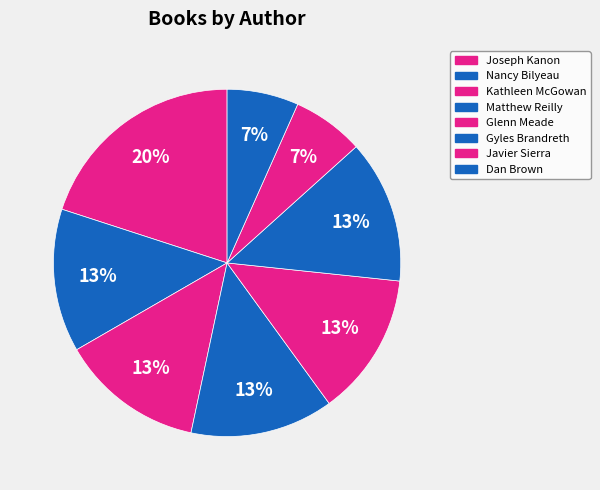

How many slices are in this pie chart?

8